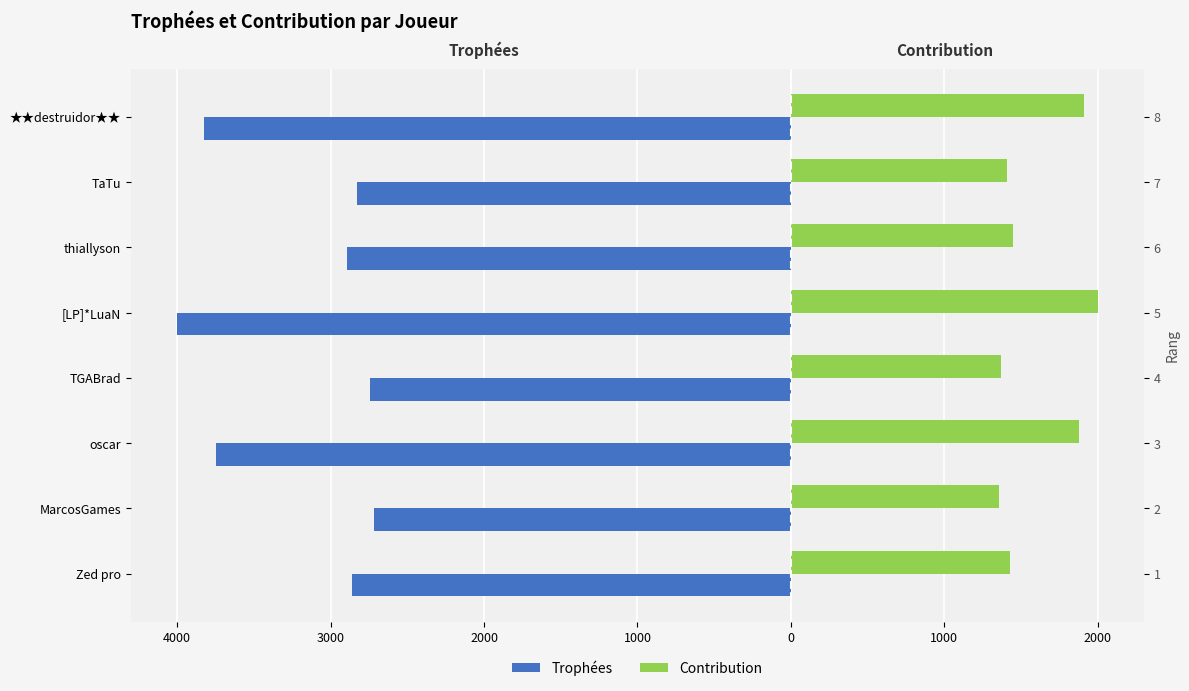

What is the minimum value for Contribution?

1359